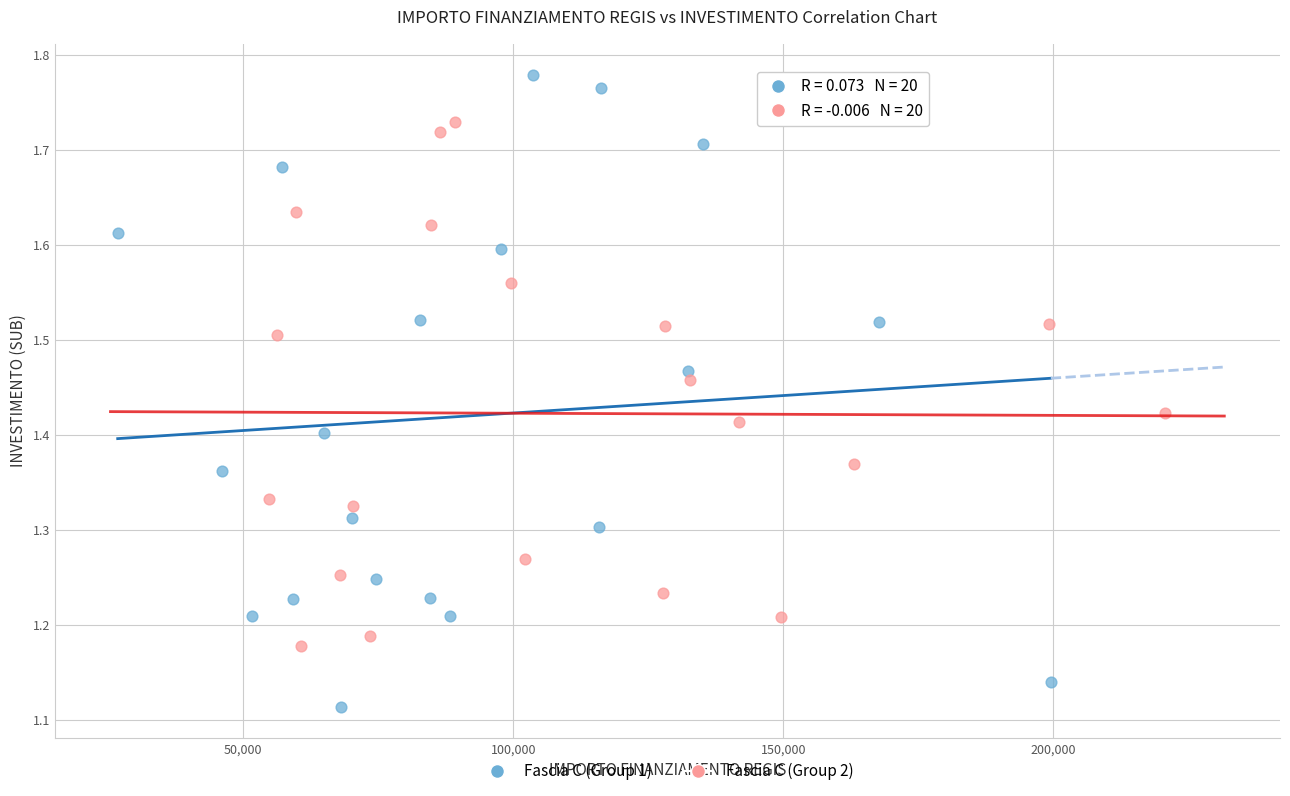

What are all the series names shown in the legend?

Fascia C (Group 1), Fascia C (Group 2)